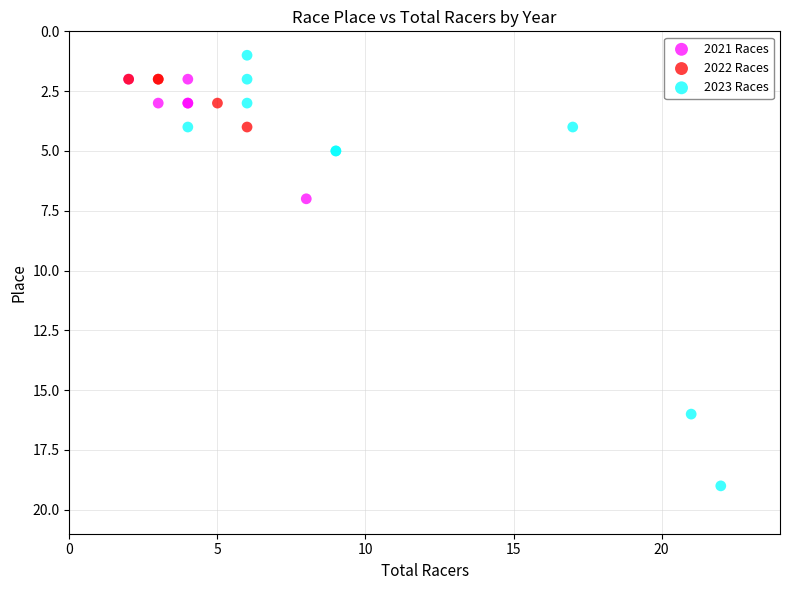

Which series contains the highest Y value?

2023 Races